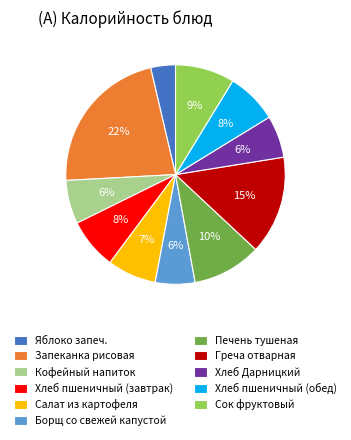

What percentage is the Хлеб пшеничный (обед) slice, to the nearest percent?

8%